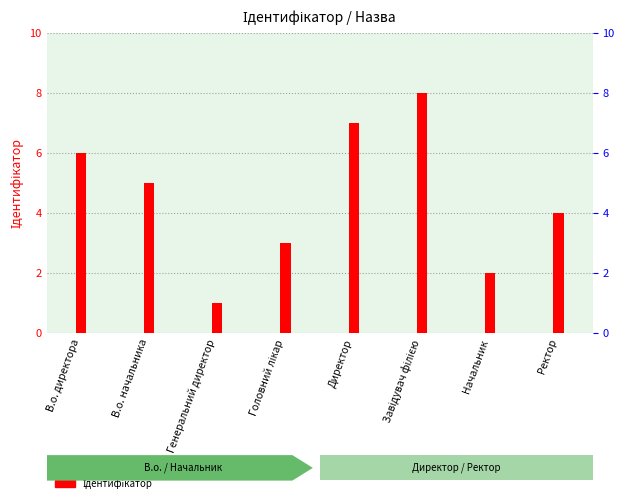

List the labels in order of value, smallest first.

Генеральний директор, Начальник, Головний лікар, Ректор, В.о. начальника, В.о. директора, Директор, Завідувач філією